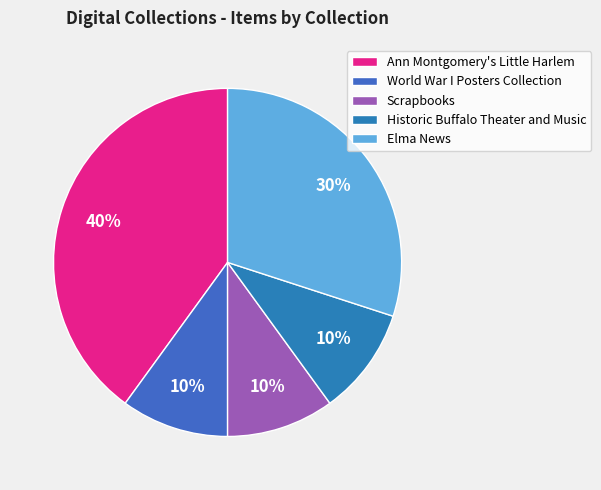

To the nearest percent, what is the average slice percentage?

20%